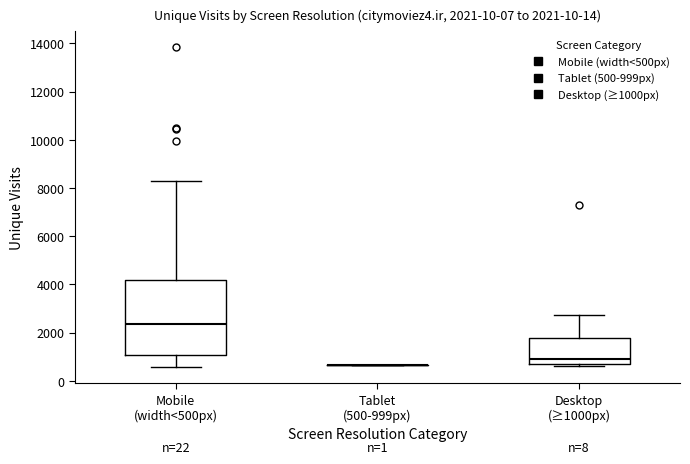

Which box is the tallest, from its lower edge to its upper edge?

Mobile (width<500px)